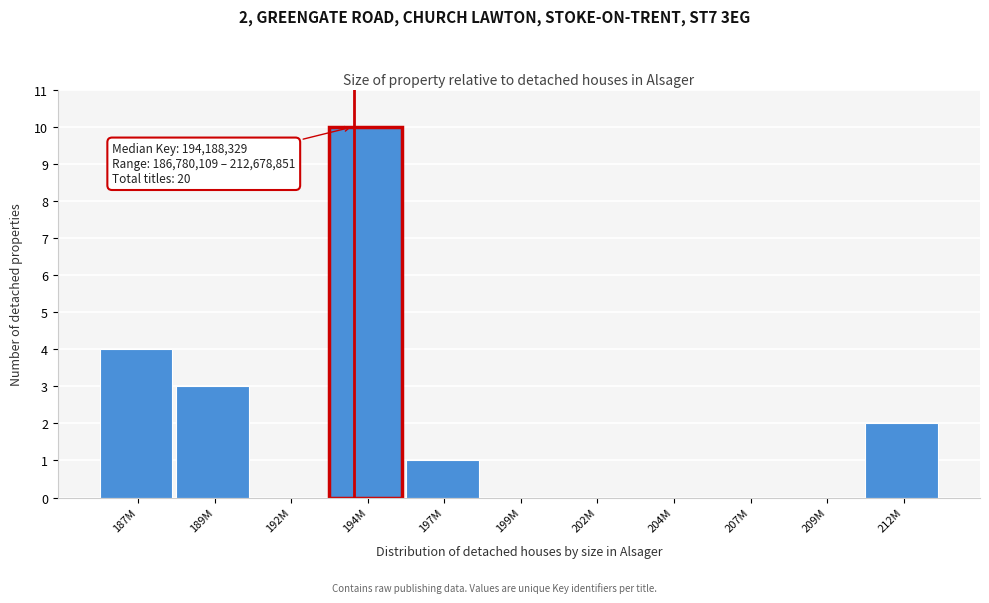

Reading left to right, what are all the values shown in this chart?

187M=4	189M=3	192M=0	194M=10	197M=1	199M=0	202M=0	204M=0	207M=0	209M=0	212M=2